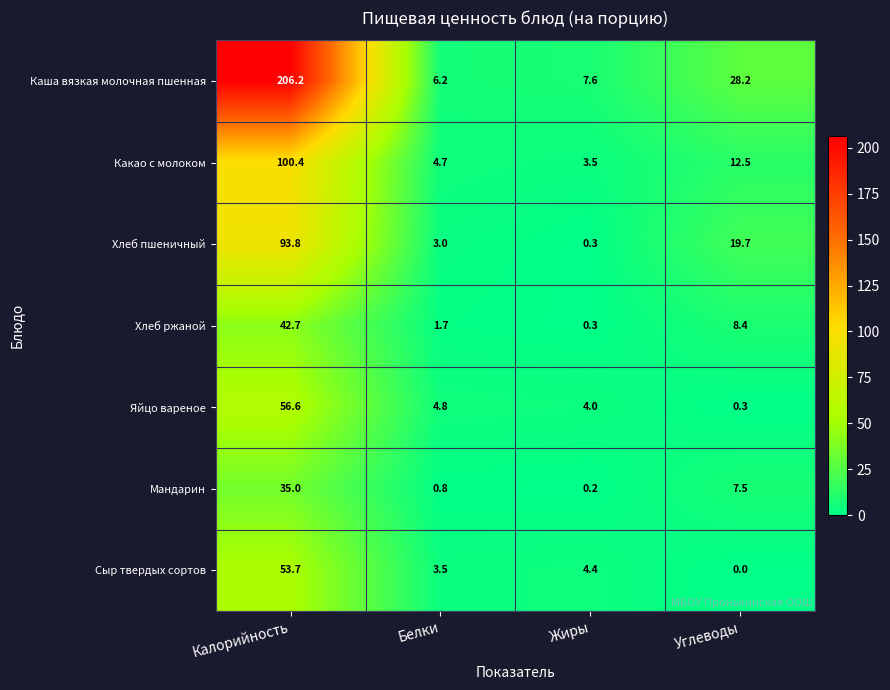

Which category has the lowest value in the Сыр твердых сортов series?

Углеводы